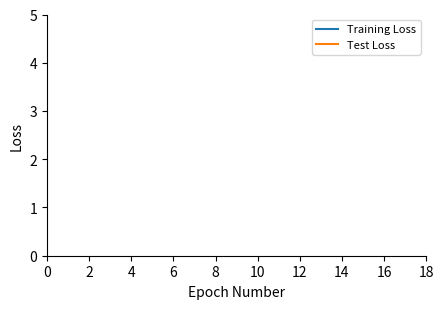

How many distinct data groups are displayed?

2